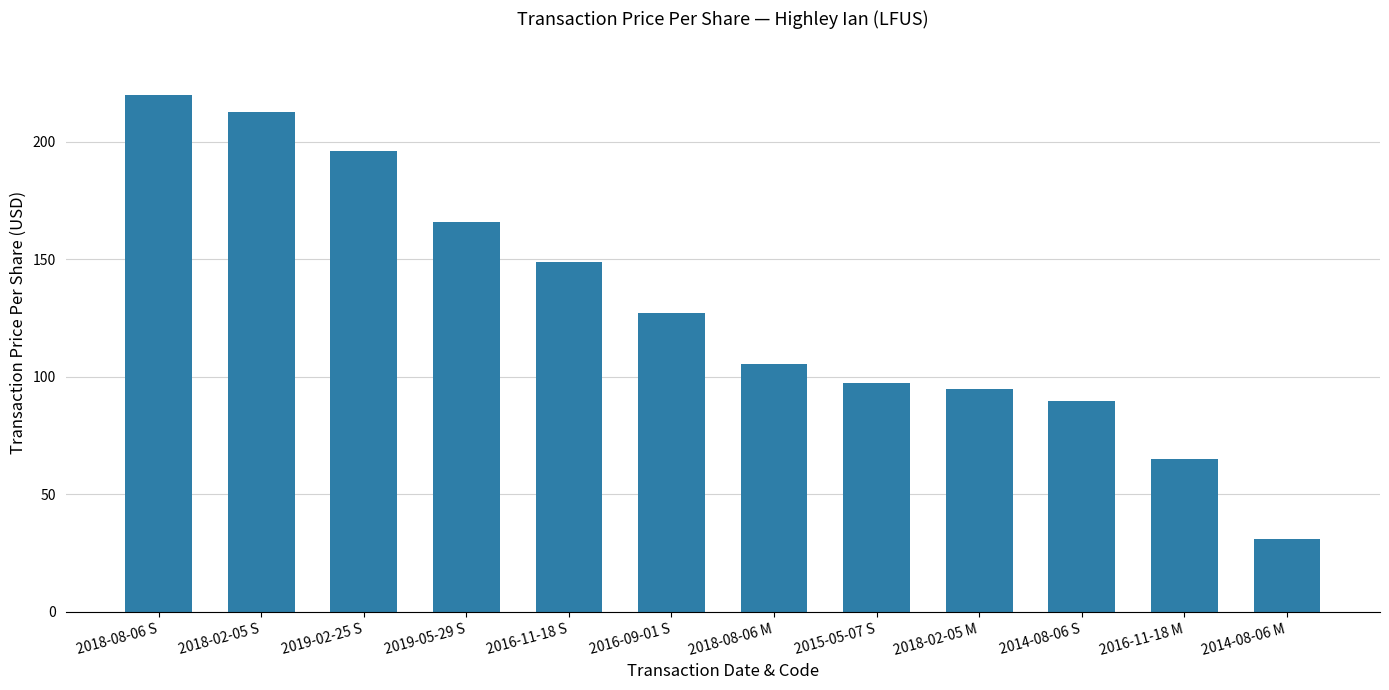

Reading left to right, transcribe all the data shown in this chart.

2018-08-06 S=219.8	2018-02-05 S=212.5	2019-02-25 S=196.0	2019-05-29 S=165.8	2016-11-18 S=149.0	2016-09-01 S=127.1	2018-08-06 M=105.4	2015-05-07 S=97.6	2018-02-05 M=94.8	2014-08-06 S=89.7	2016-11-18 M=65.0	2014-08-06 M=31.0